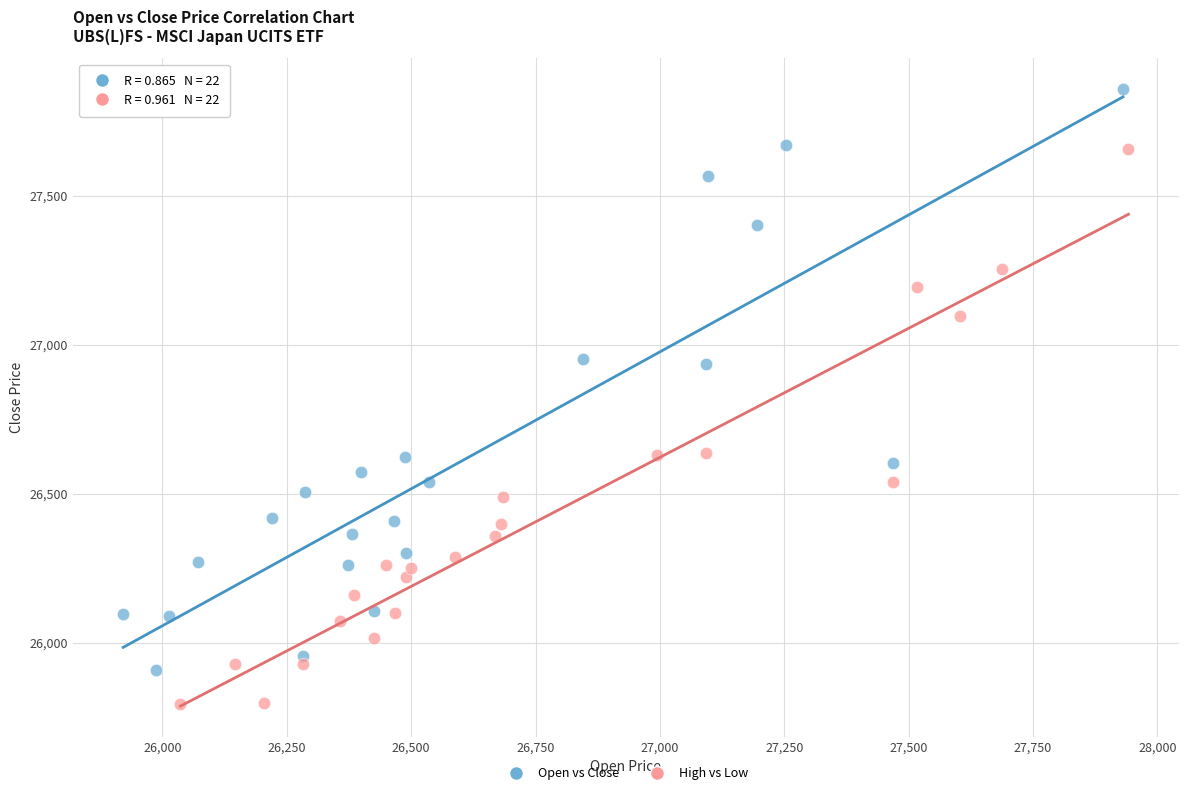

Which series reaches the minimum Y coordinate?

High vs Low